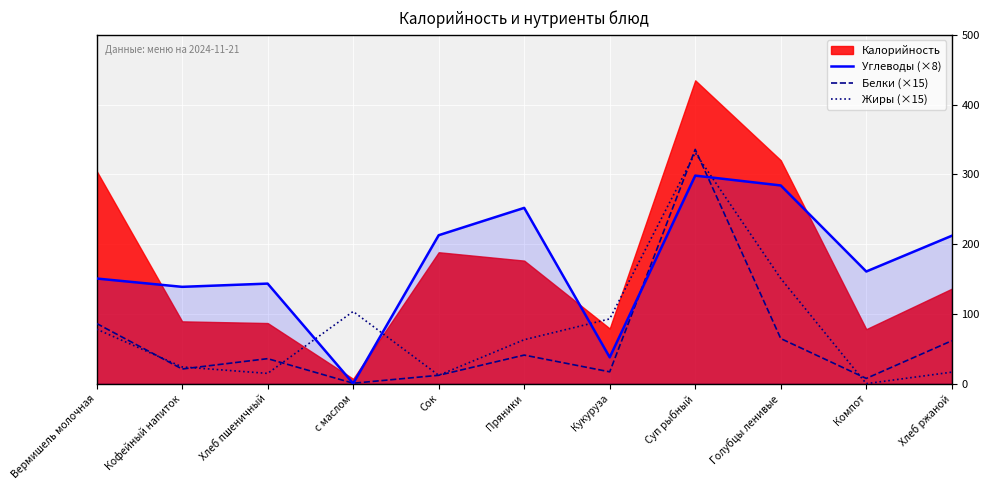

What is the difference between the Жиры (×15) values at Компот and Хлеб пшеничный?

14.7